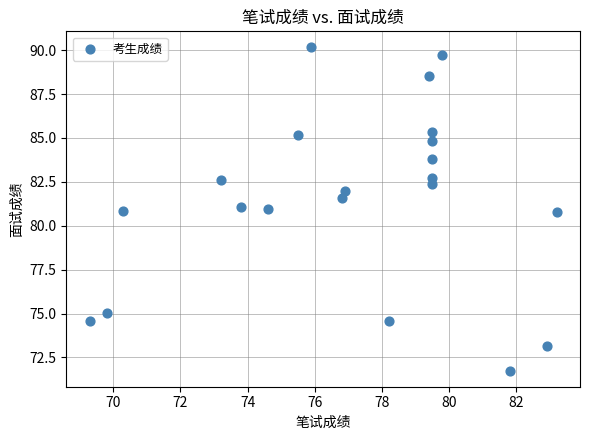

What is the range of X values (max minus min)?

13.9